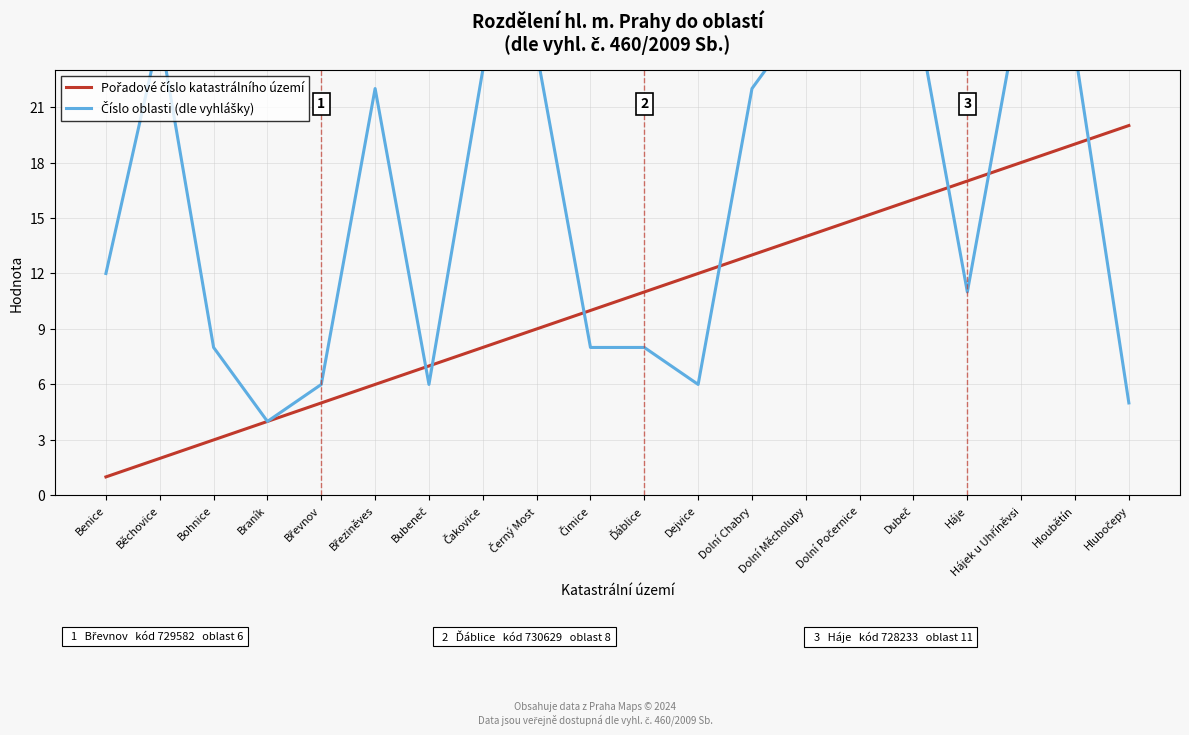

List the series in order of their overall mean, highest first.

Číslo oblasti (dle vyhlášky), Pořadové číslo katastrálního území